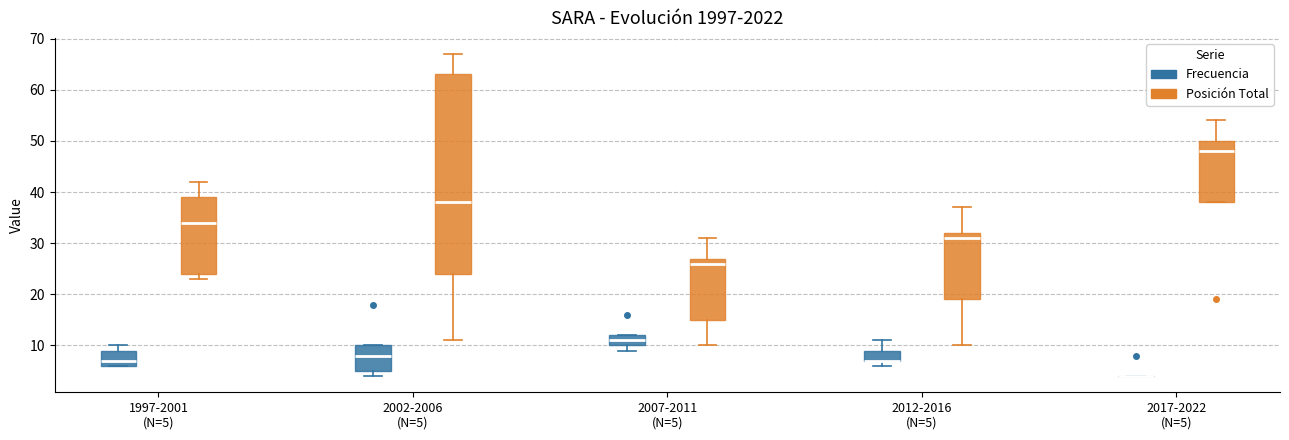

Where is the upper edge of the box for 2007-2011 (N=5) (Frecuencia) on the y-axis? The values are not printed on the chart, so give them approximately, as read against the axis.

12